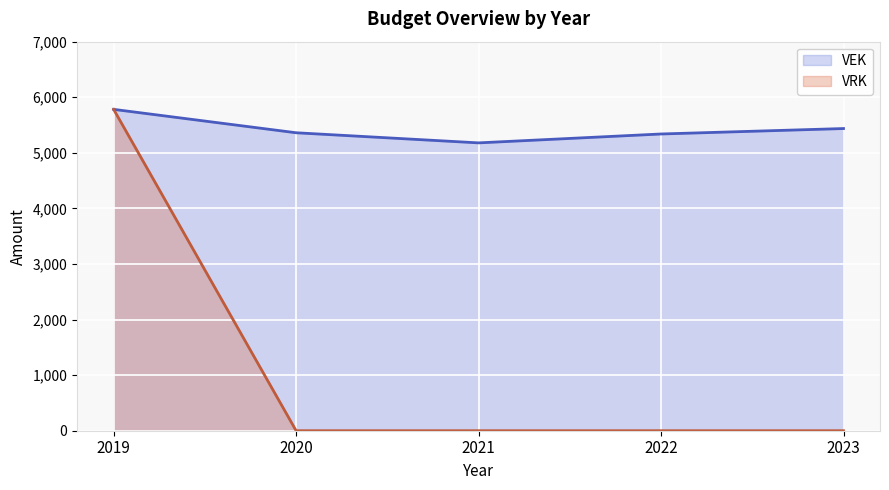

True or false: VEK and VRK intersect in this chart.

False